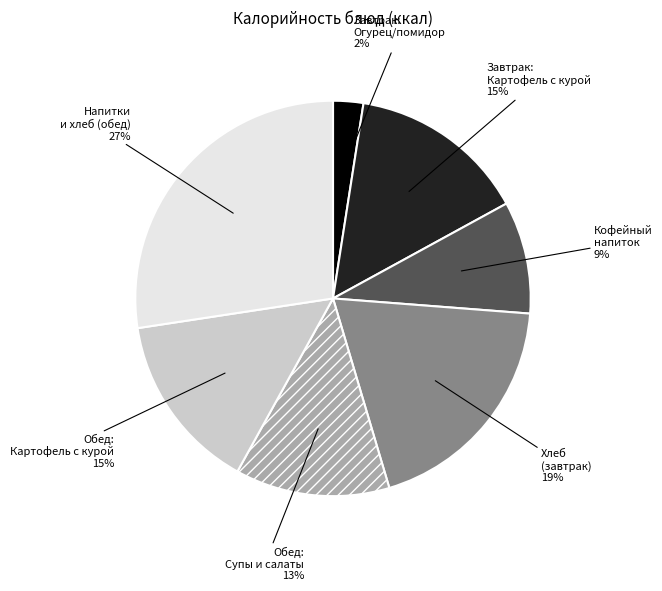

What is the largest slice in the pie chart?

Напитки и хлеб (обед)